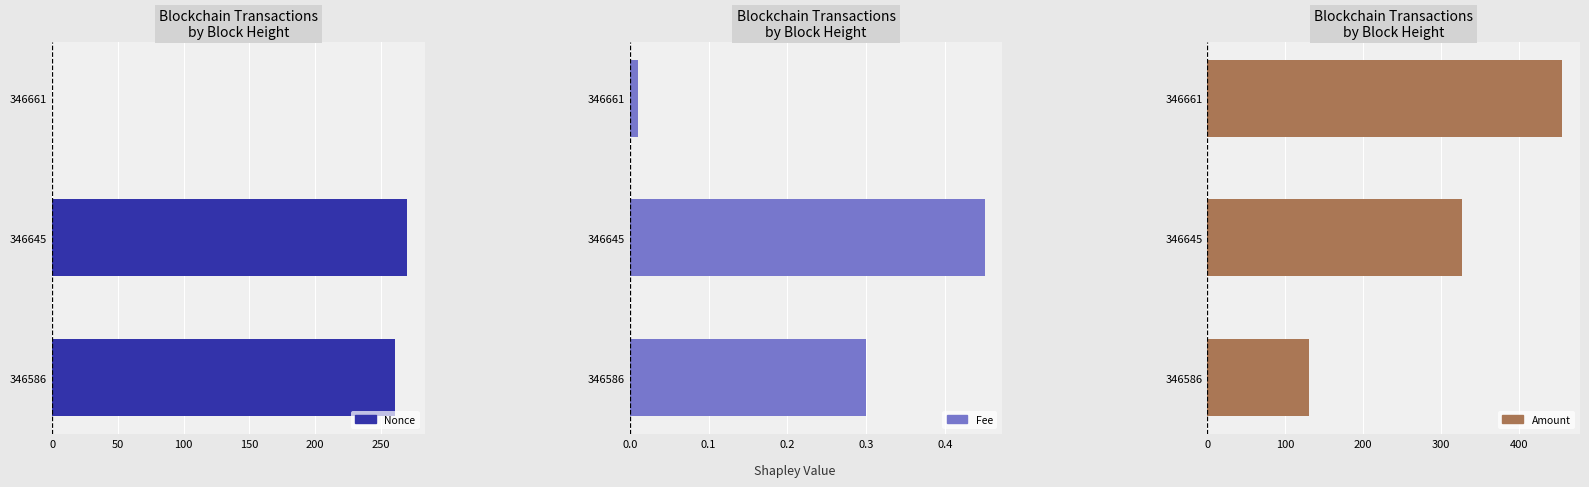

How many bars are there in total?

9